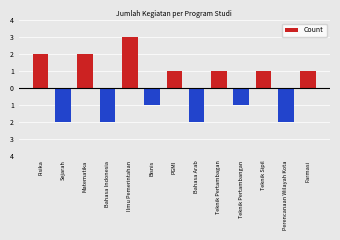

The value at Bisnis is -2. True or false?

False